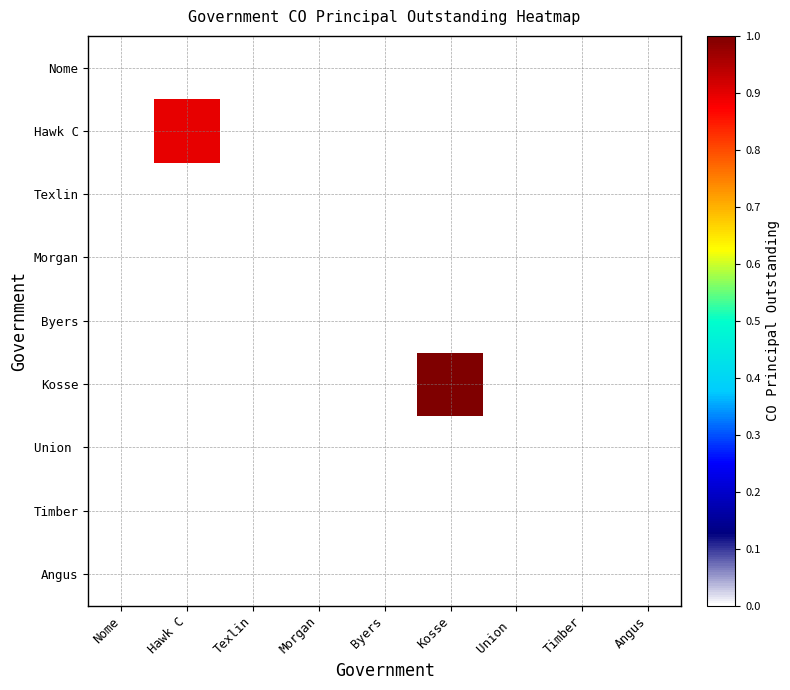

Count the number of data series in this chart.

9